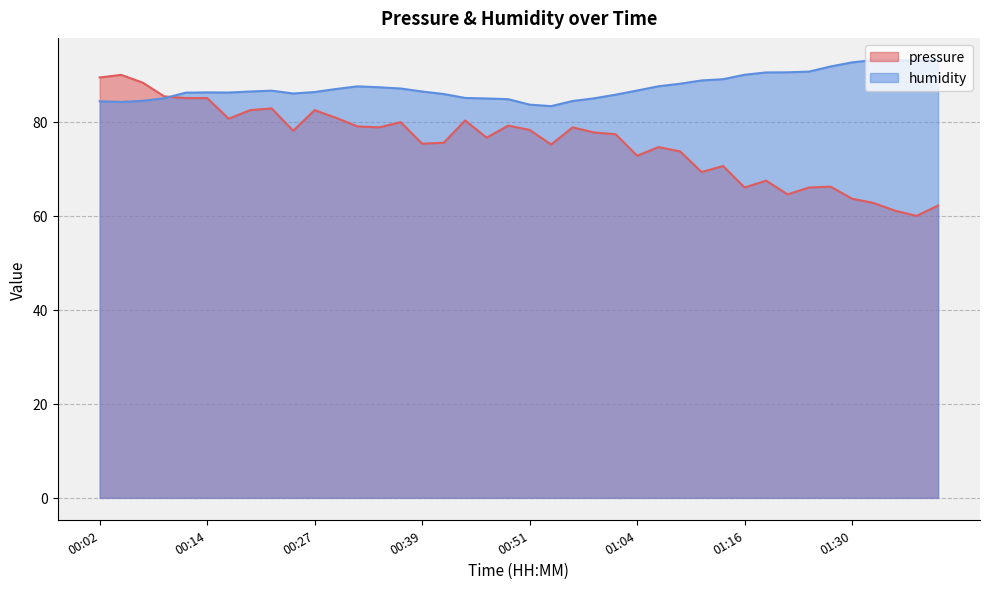

Reading left to right, what are all the values shown in this chart?

pressure: 89.4	90.0	88.4	85.4	85.1	85.1	80.7	82.5	82.9	78.1	82.5	80.9	79.0	78.8	79.9	75.4	75.5	80.3	76.6	79.2	78.3	75.2	78.8	77.7	77.4	72.8	74.6	73.7	69.3	70.6	66.0	67.5	64.6	66.0	66.2	63.7	62.7	61.1	60.0	62.2
humidity: 84.4	84.2	84.5	85.0	86.2	86.3	86.2	86.5	86.6	86.0	86.3	87.0	87.6	87.4	87.1	86.5	85.9	85.1	85.0	84.8	83.7	83.3	84.4	85.0	85.8	86.7	87.6	88.1	88.8	89.1	90.0	90.5	90.5	90.7	91.8	92.7	93.2	93.1	93.0	93.2